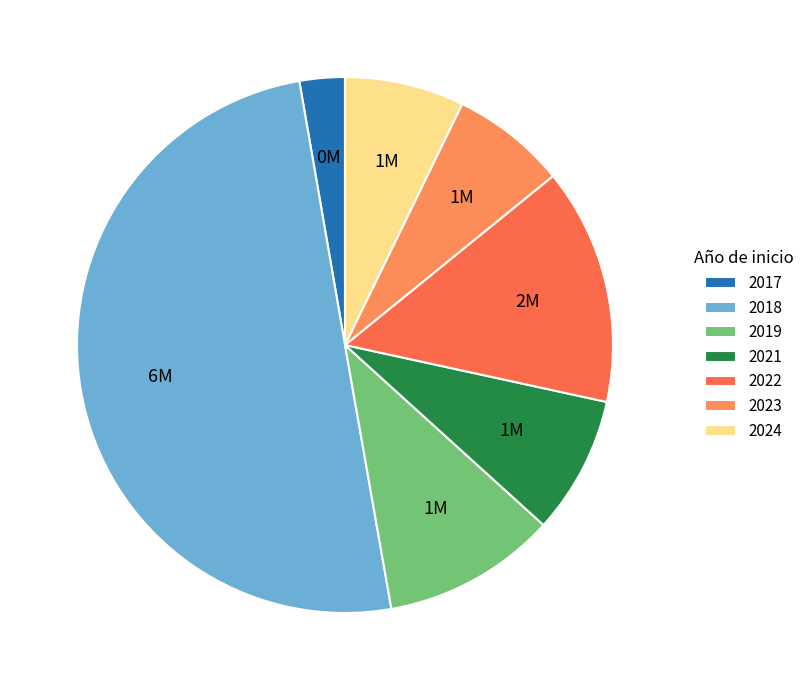

True or false: 2017 accounts for 1% of the total.

False